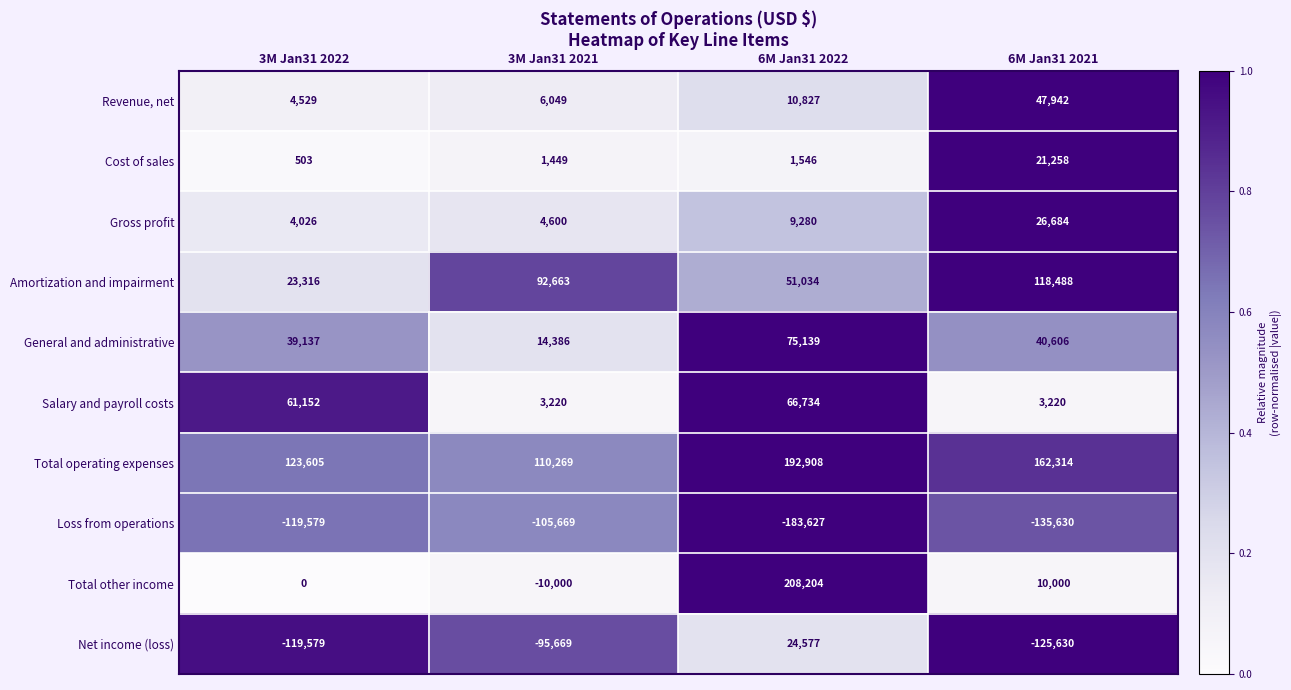

What is the difference between the second highest and minimum values in the Revenue, net series?

6298